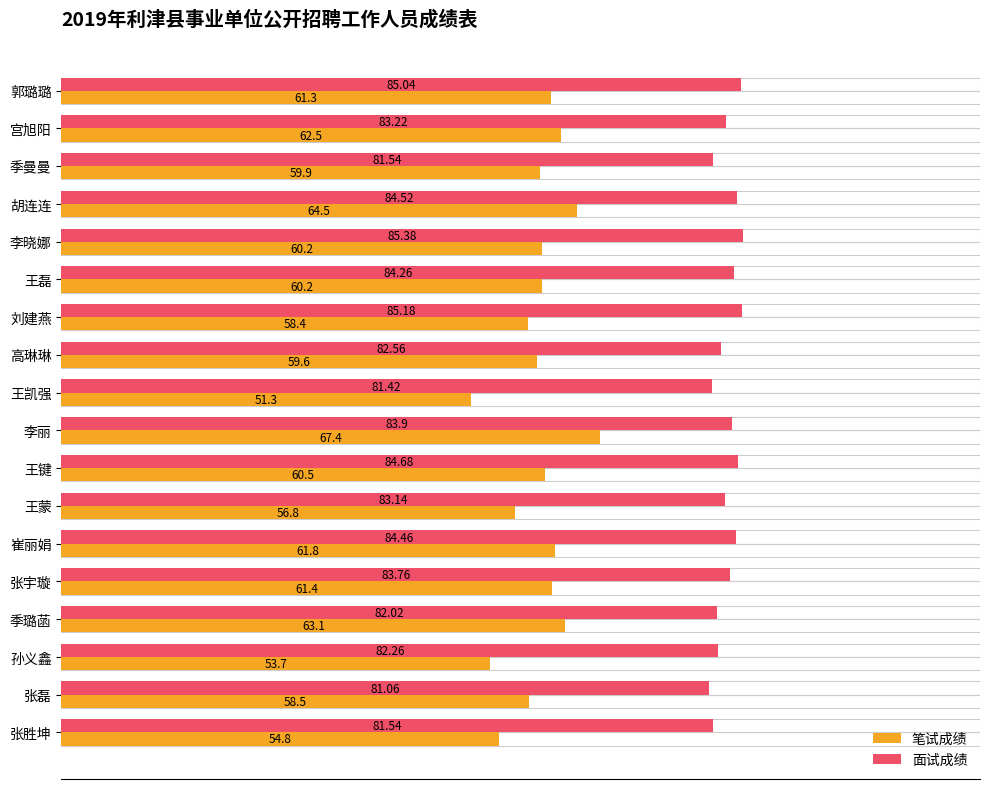

Rank the series by their average value, from highest to lowest.

面试成绩, 笔试成绩